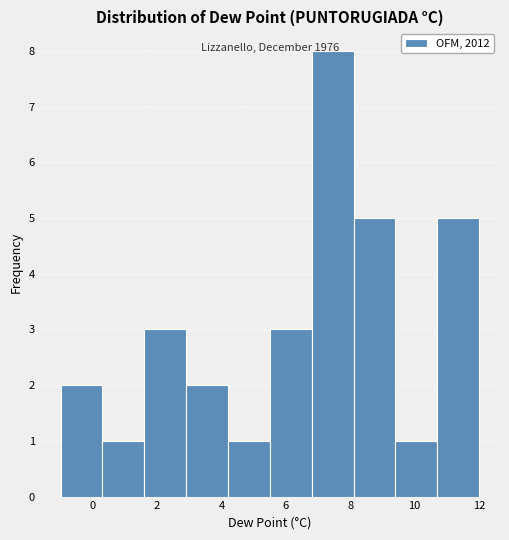

Over which range of the x-axis is the bar tallest?

6.8 to 8.1